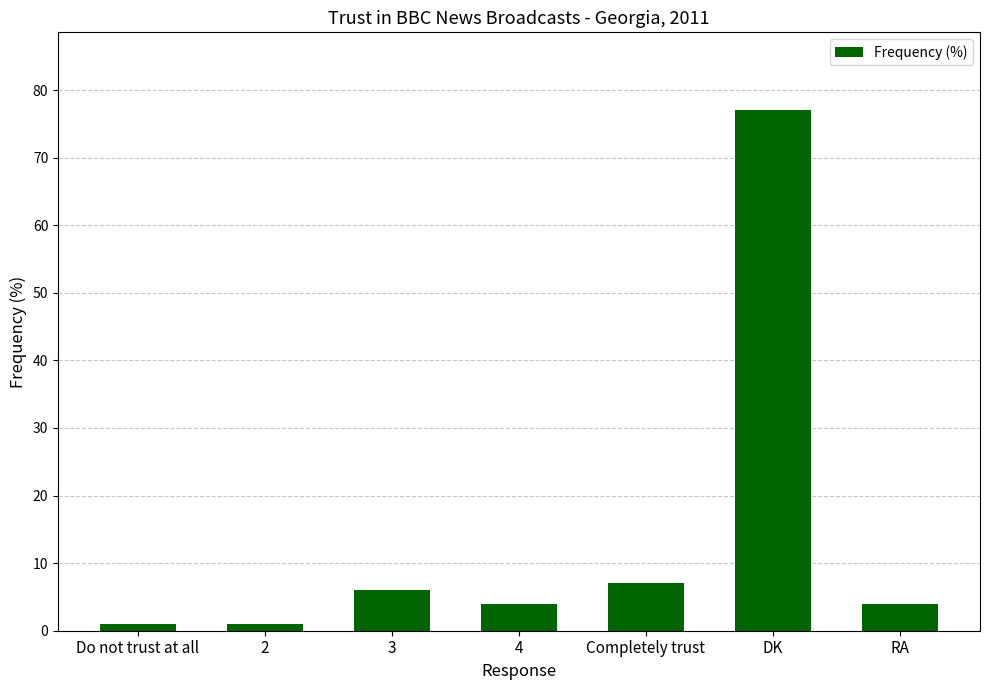

What is the average value?

14